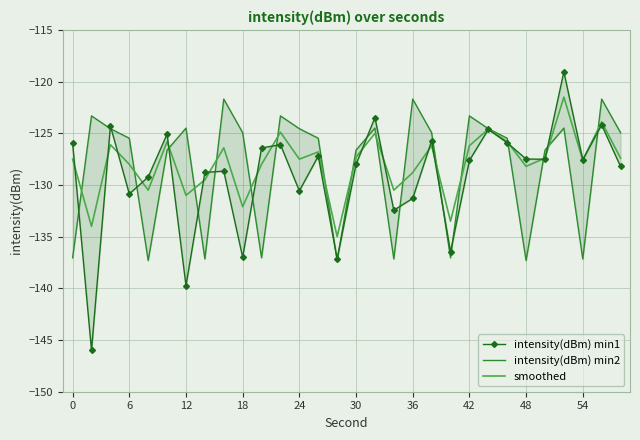

True or false: smoothed has a value of -27.1 at 42.

False